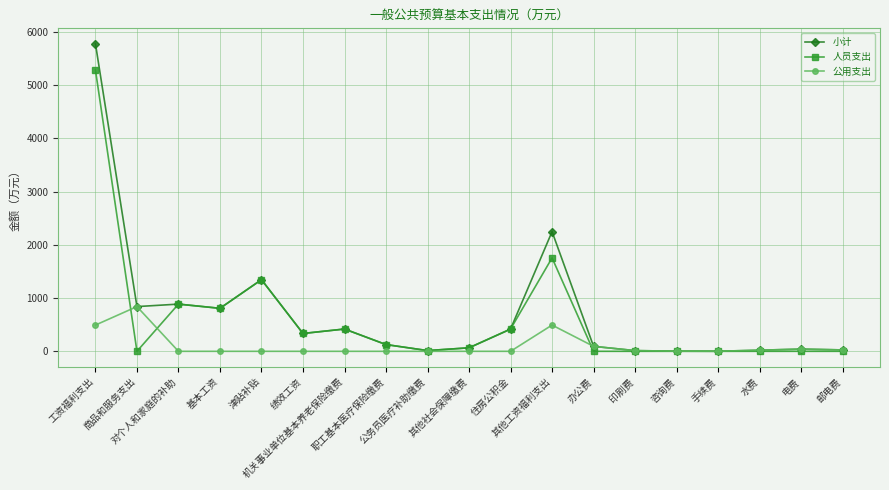

Which series has the largest range (max minus min)?

小计